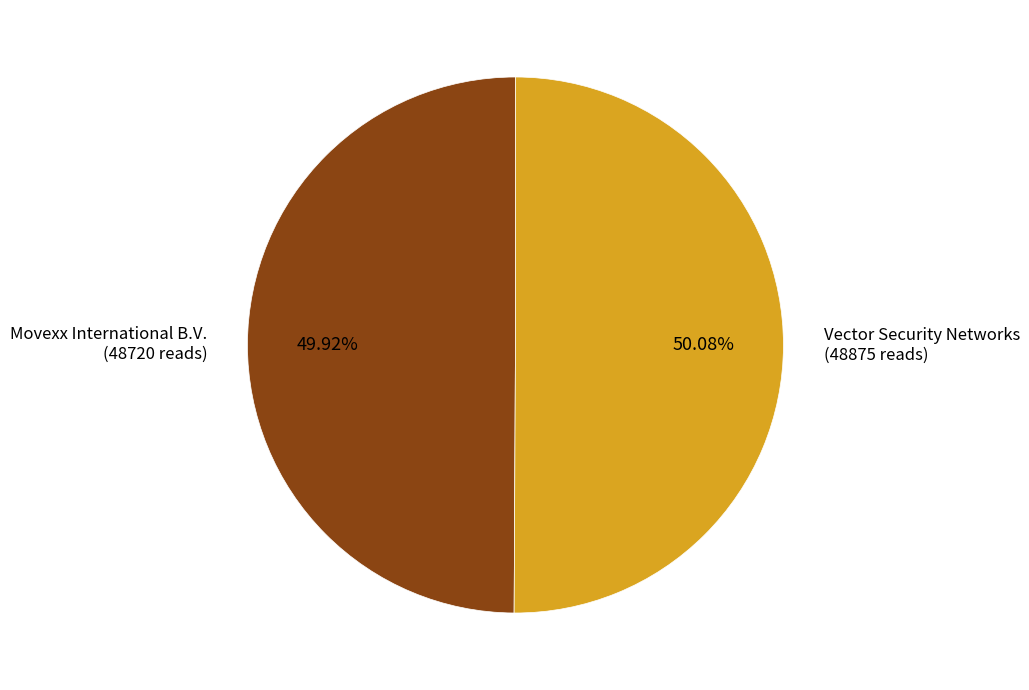

How many slices are in this pie chart?

2